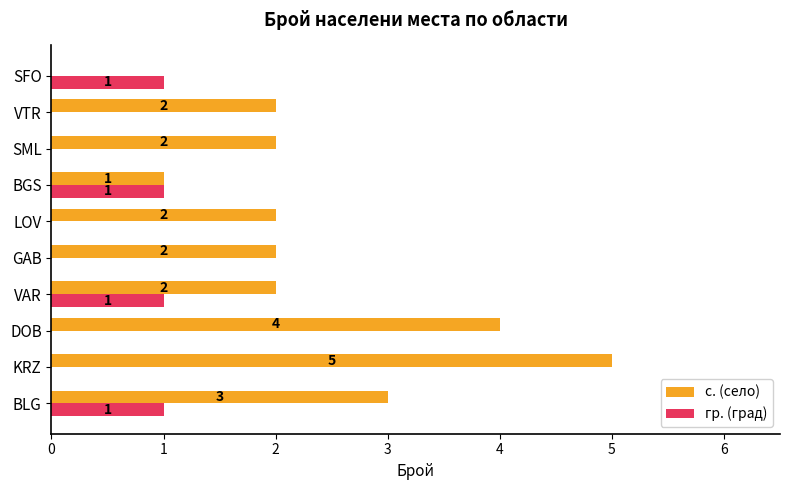

At which category is the sum across all series the highest?

KRZ